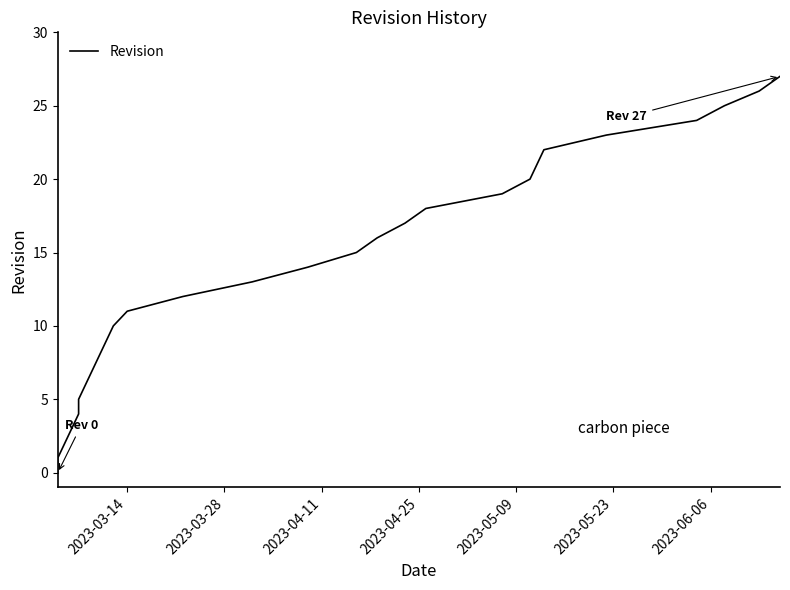

What is the approximate value at 2023-03-14, to the nearest 10?

10